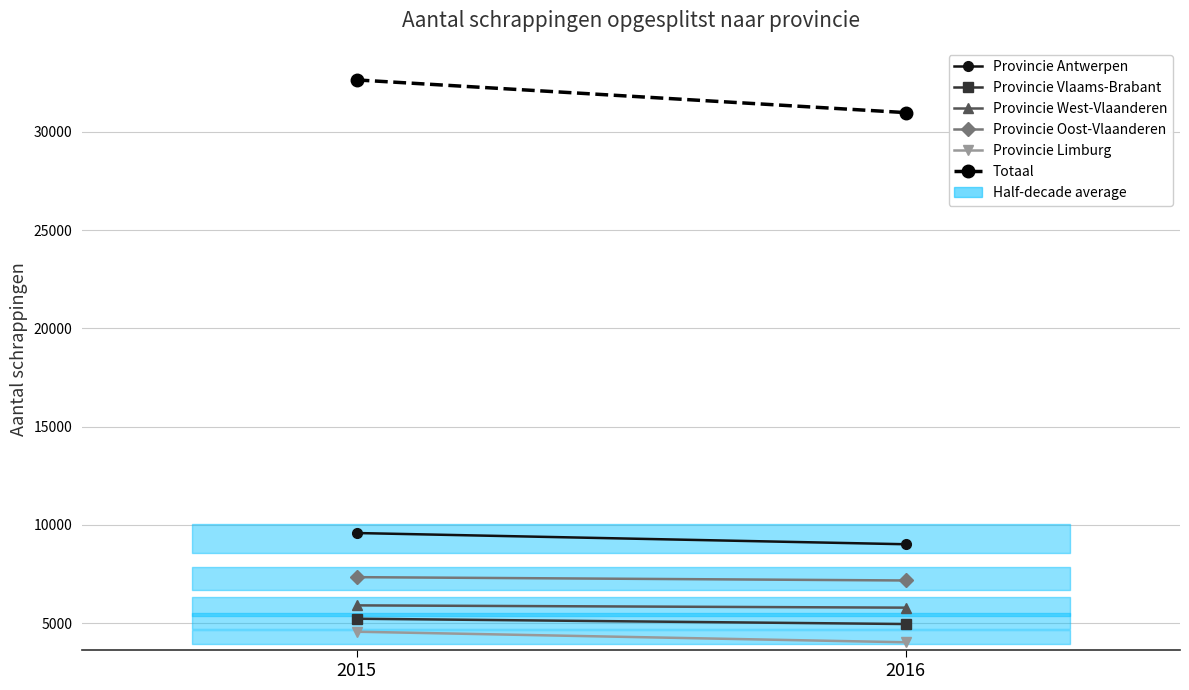

Count the number of categories in the chart.

2